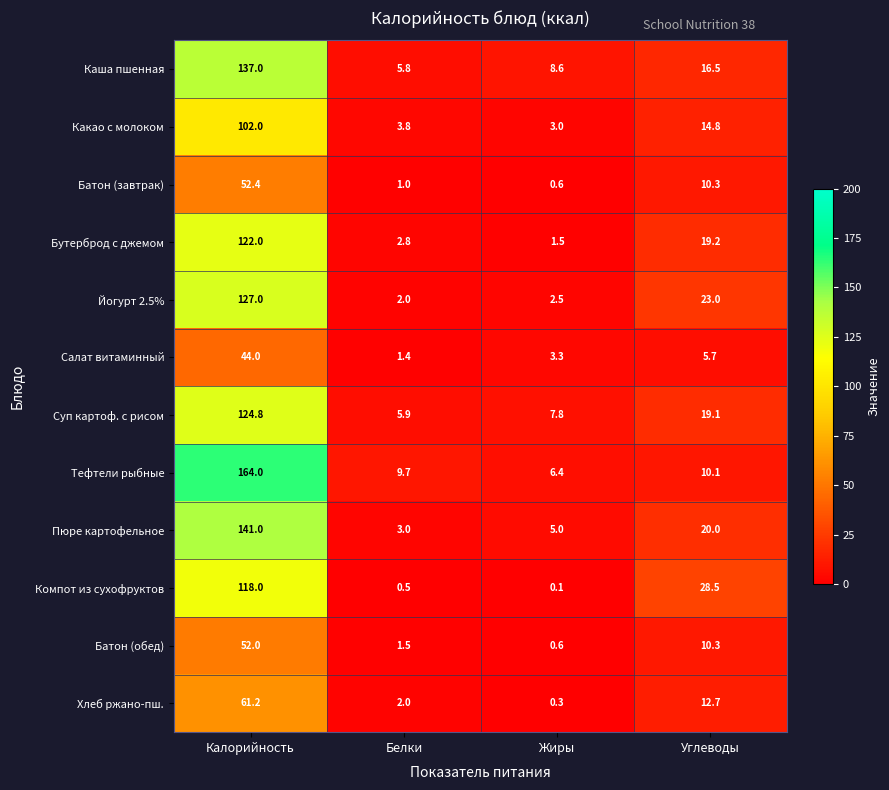

Is it true that Компот из сухофруктов equals 28.5 at Углеводы?

True